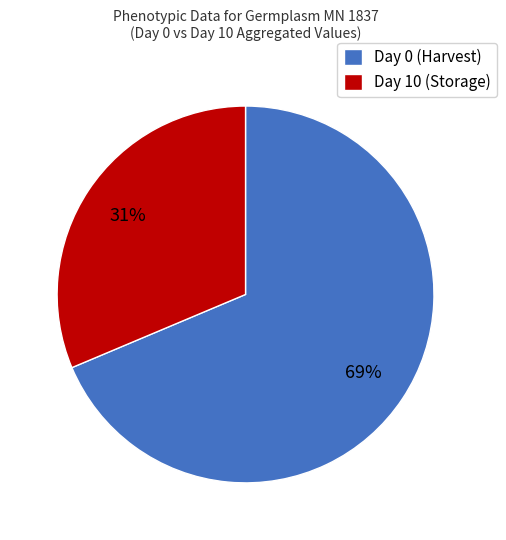

To the nearest percent, what is the combined percentage of Day 10 (Storage) and Day 0 (Harvest)?

100%